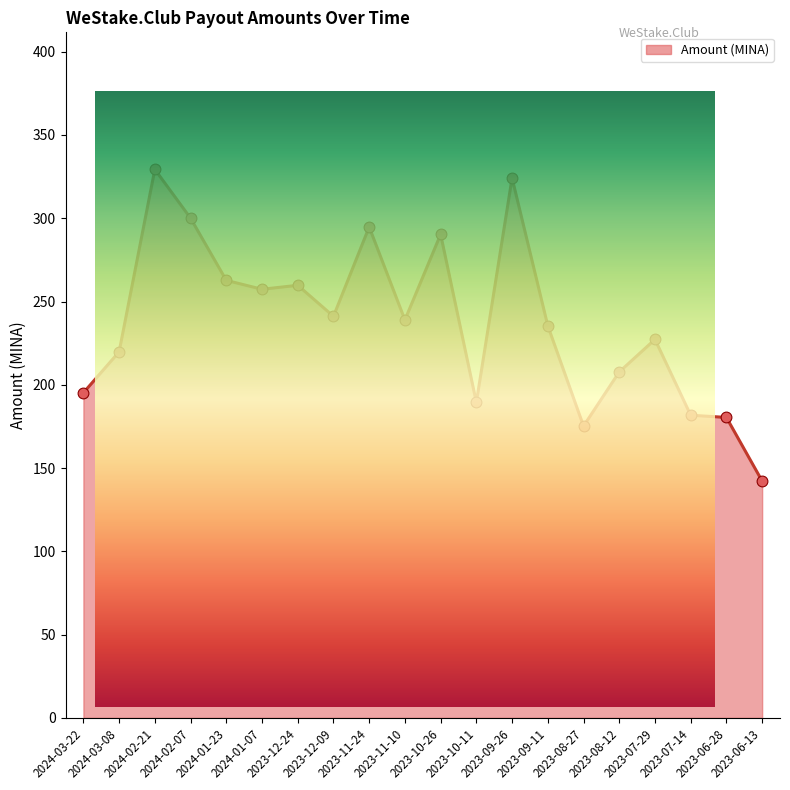

Between 2023-08-12 and 2024-02-21, which is larger?

2024-02-21